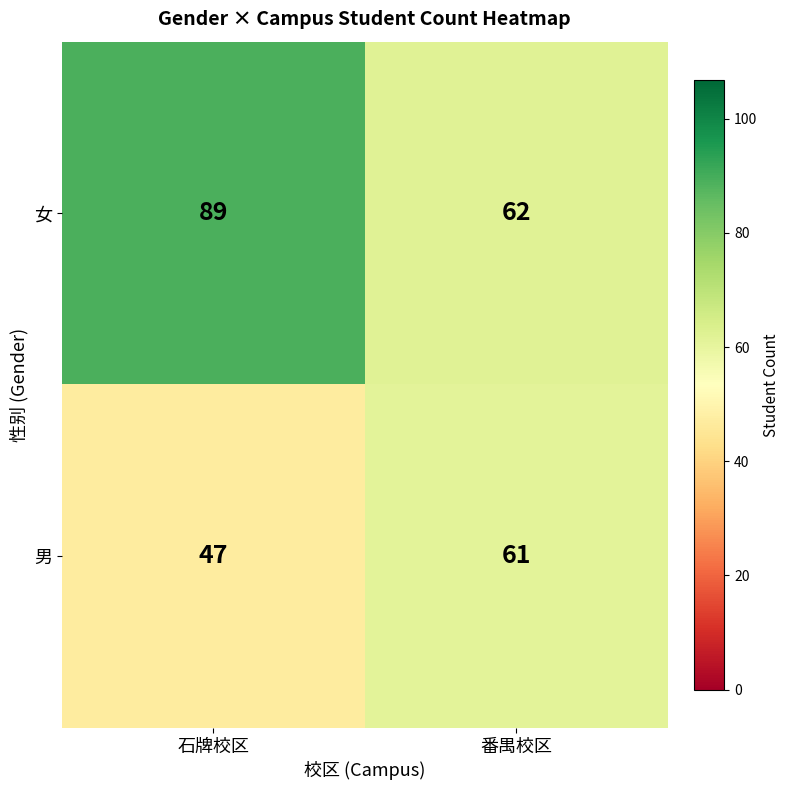

List the series in order of their peak value, highest first.

女, 男